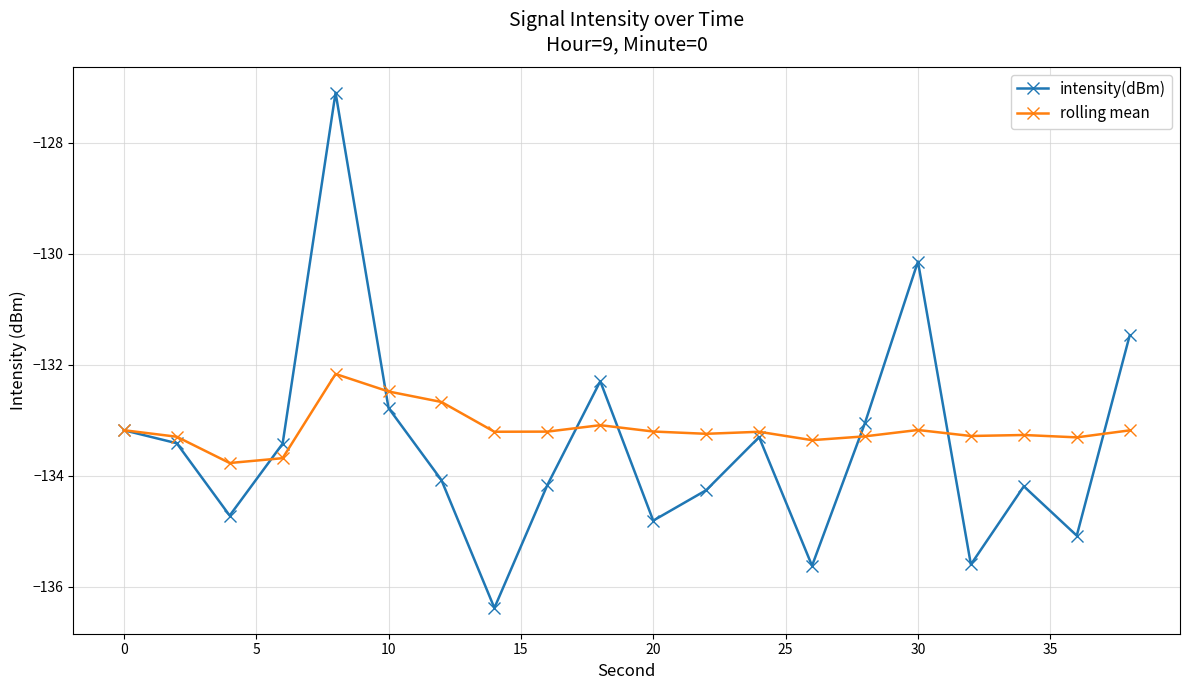

What is the minimum value for intensity(dBm)?

-136.4